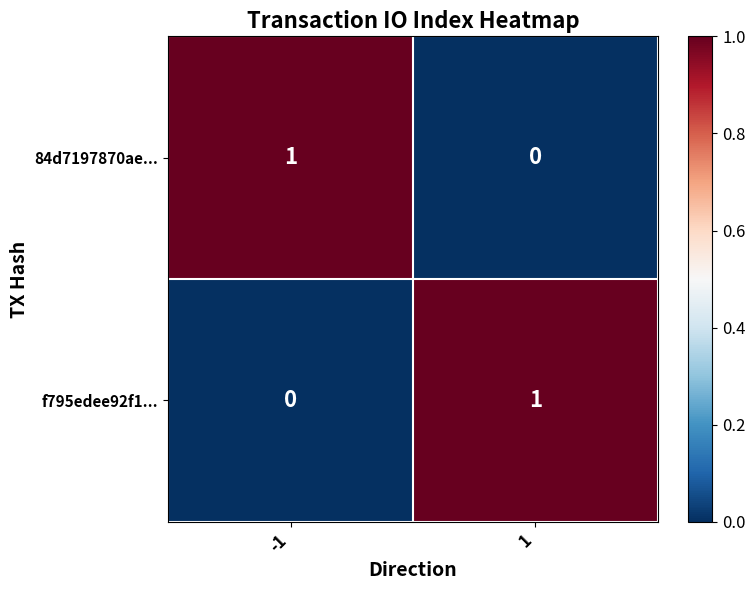

True or false: f795edee92f1... has a value of 1 at 1.

True